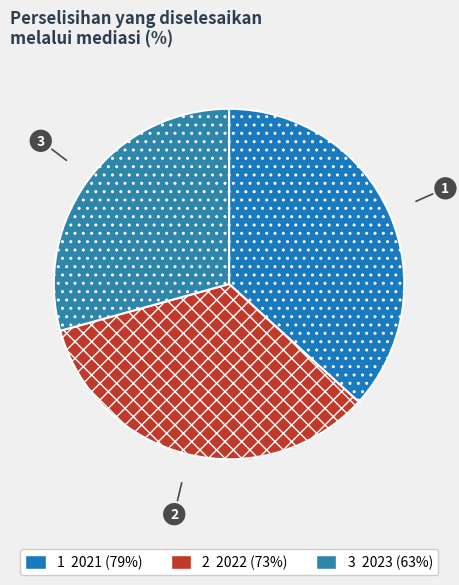

Which category has the biggest portion of the pie?

2021